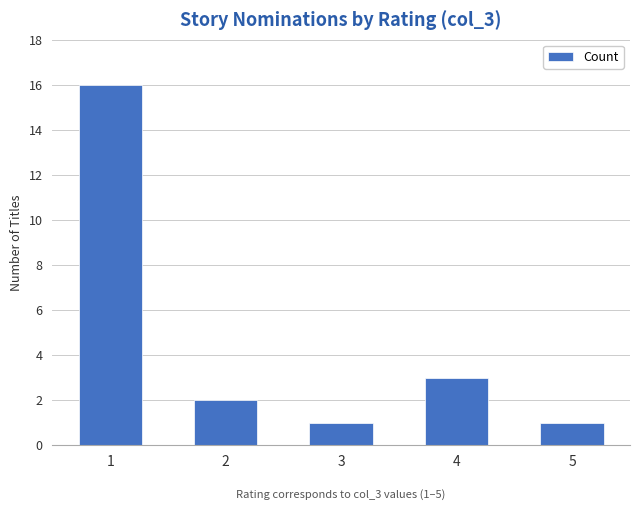

Which category has the highest value across all series?

1